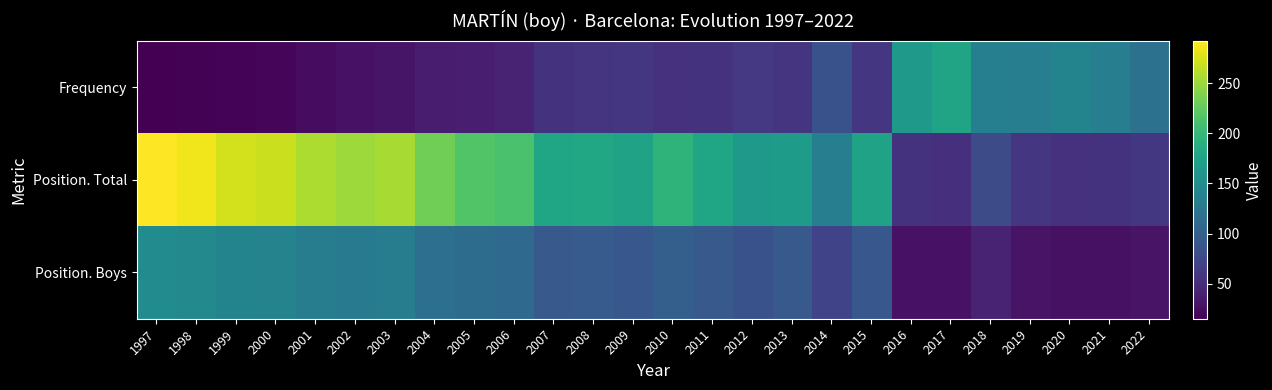

List the series in order of their peak value, highest first.

Position. Total, Frequency, Position. Boys